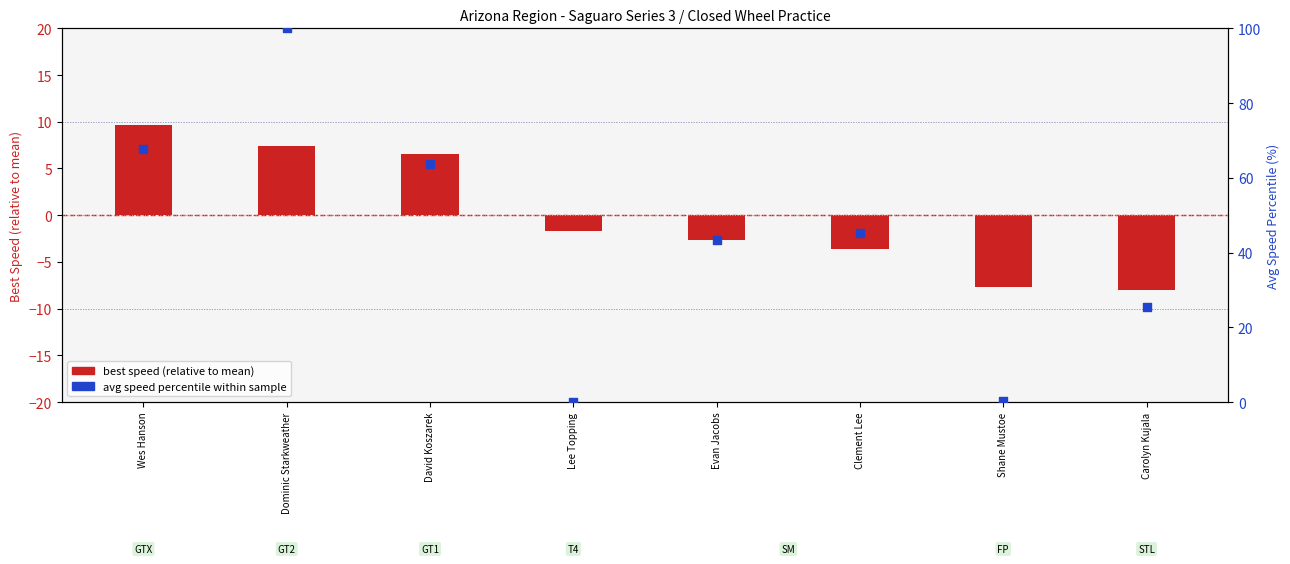

At how many categories does at least one series exceed 3?

6